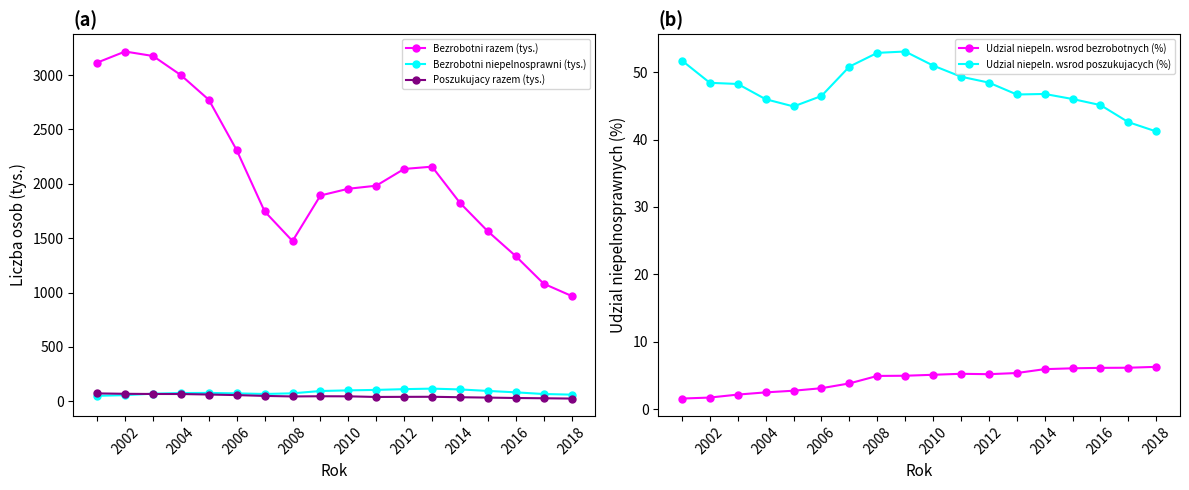

What is the difference between the maximum and minimum values in the Bezrobotni niepelnosprawni (tys.) series?

66.2